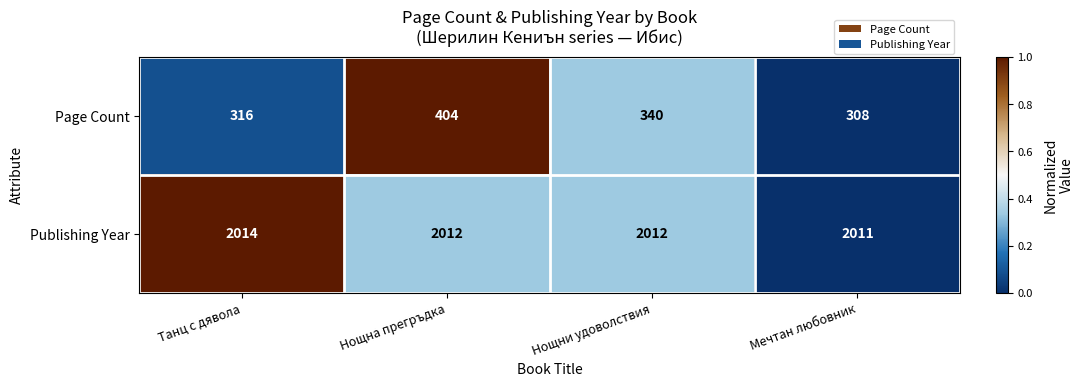

Which category has the highest value in the Page Count series?

Нощна прегръдка